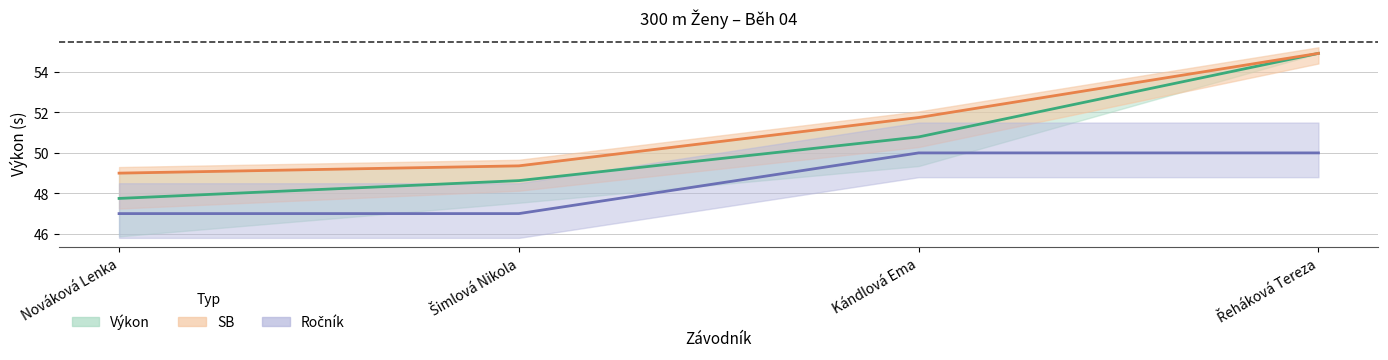

At which category is the sum across all series the highest?

Řeháková Tereza